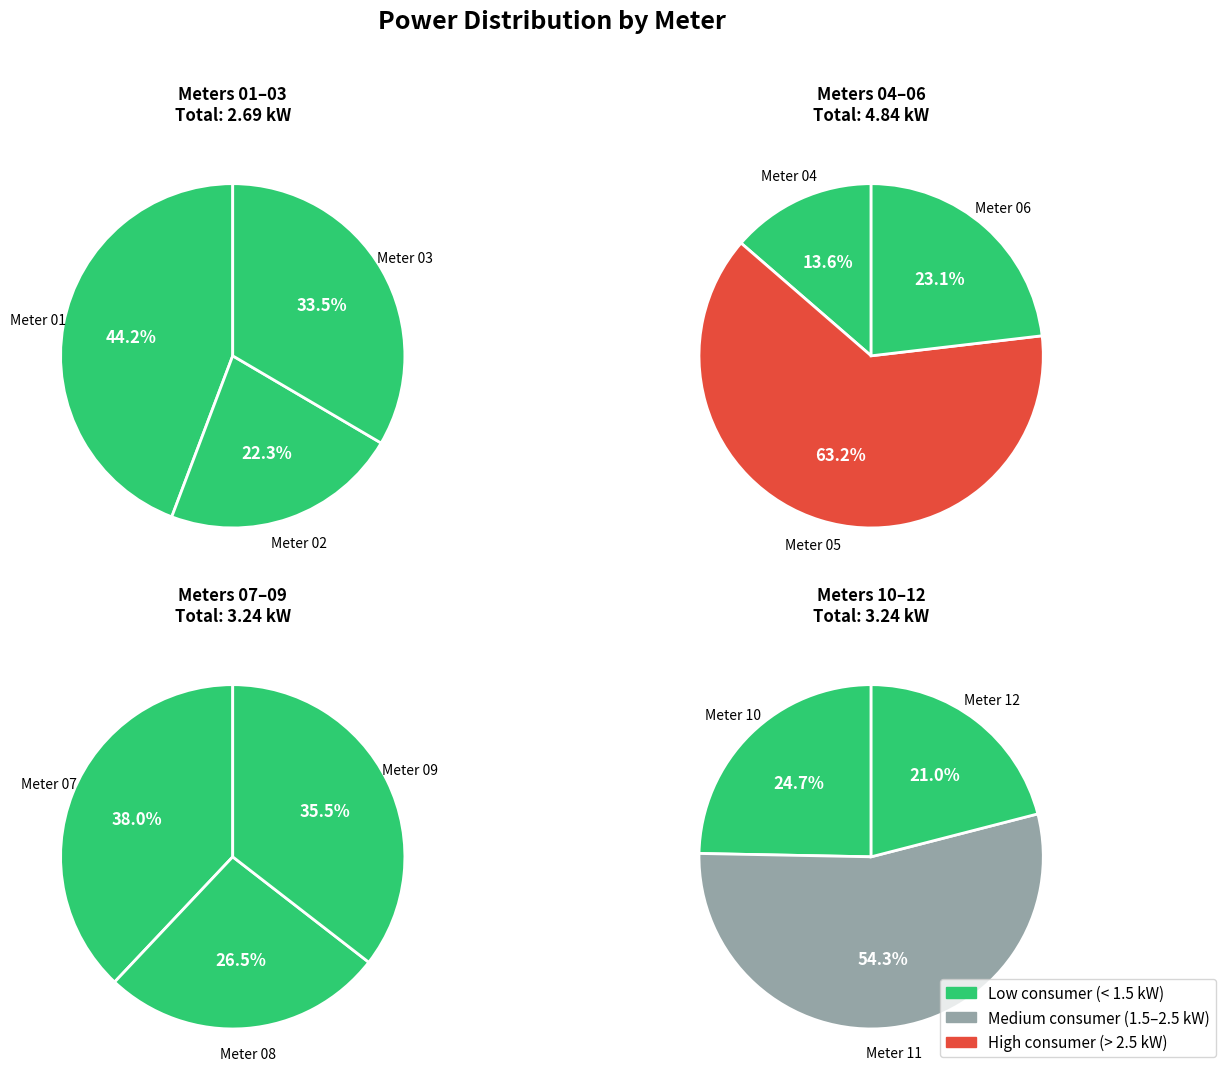

What percentage is NOT represented by Meter 01?

91.5%